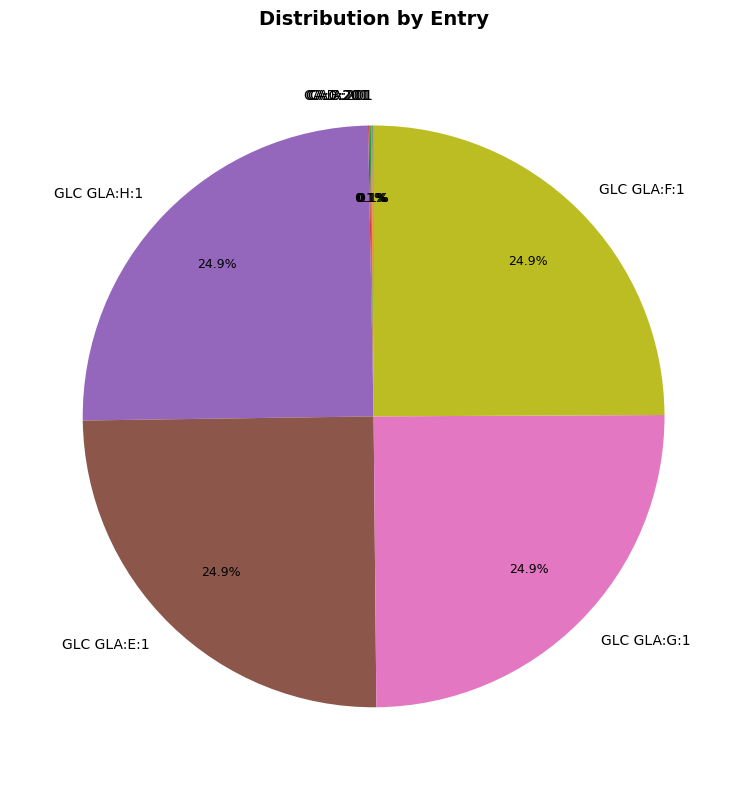

Is there a majority slice in this chart?

No